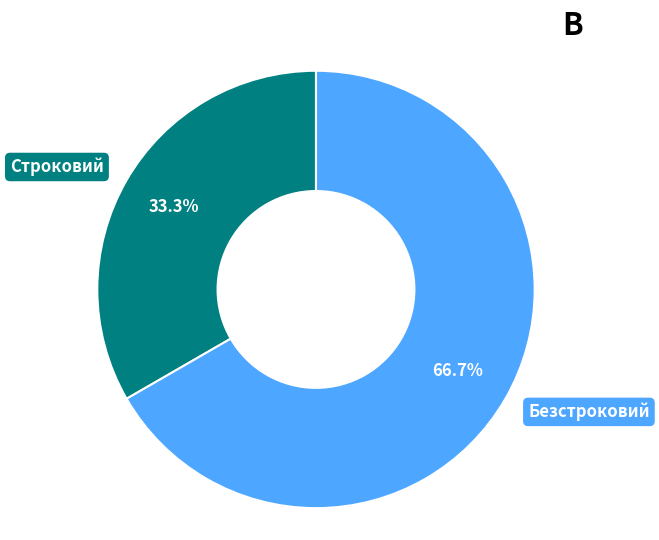

Does any single category account for the majority?

Yes